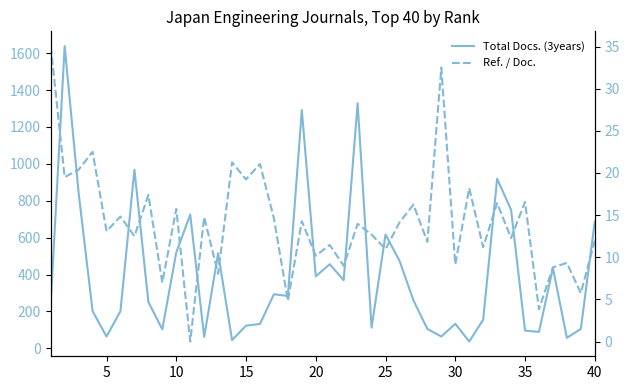

What is the value of the Total Docs. (3years) point at the 8th from the left?

251.0